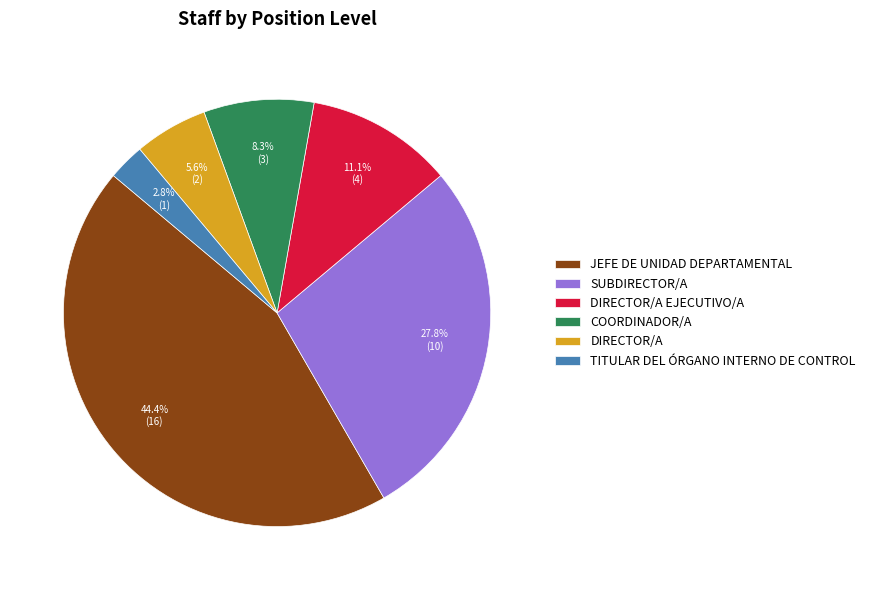

To the nearest percent, what is the difference between the largest and smallest slice percentages?

42%